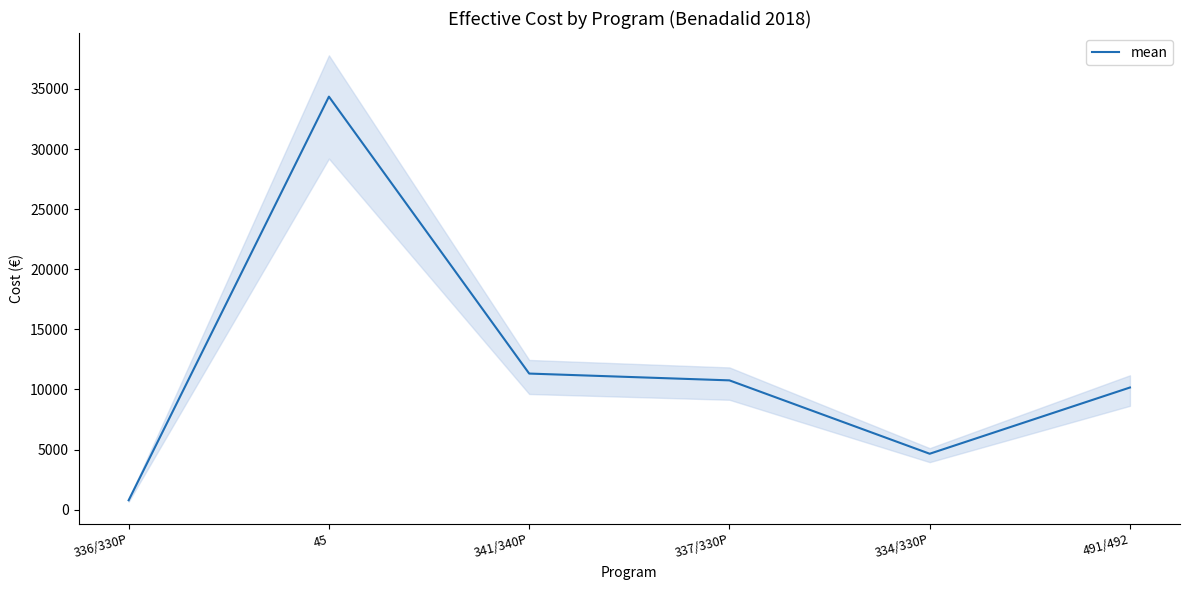

Where does the data first go above 10754?

45